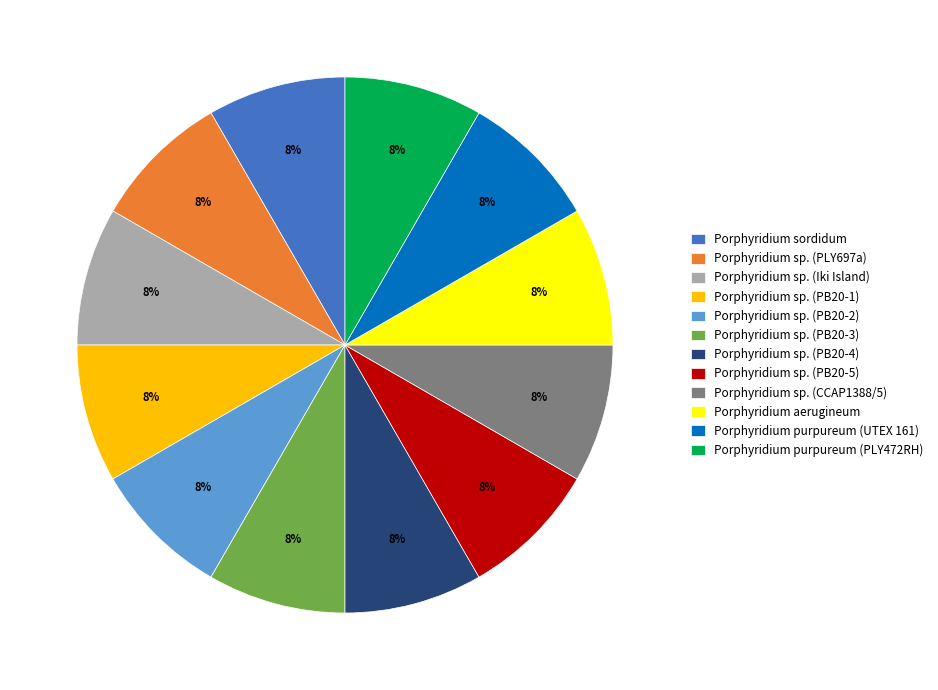

How many slices are in this pie chart?

12